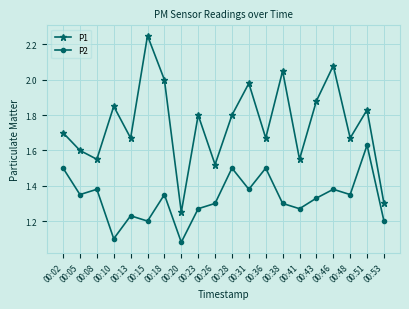

What are all the series names shown in the legend?

P1, P2